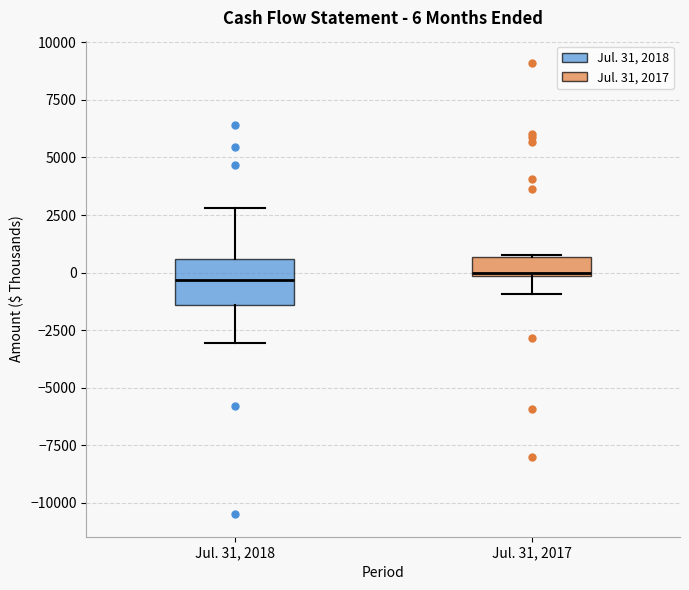

Which box is the tallest, from its lower edge to its upper edge?

Jul. 31, 2018